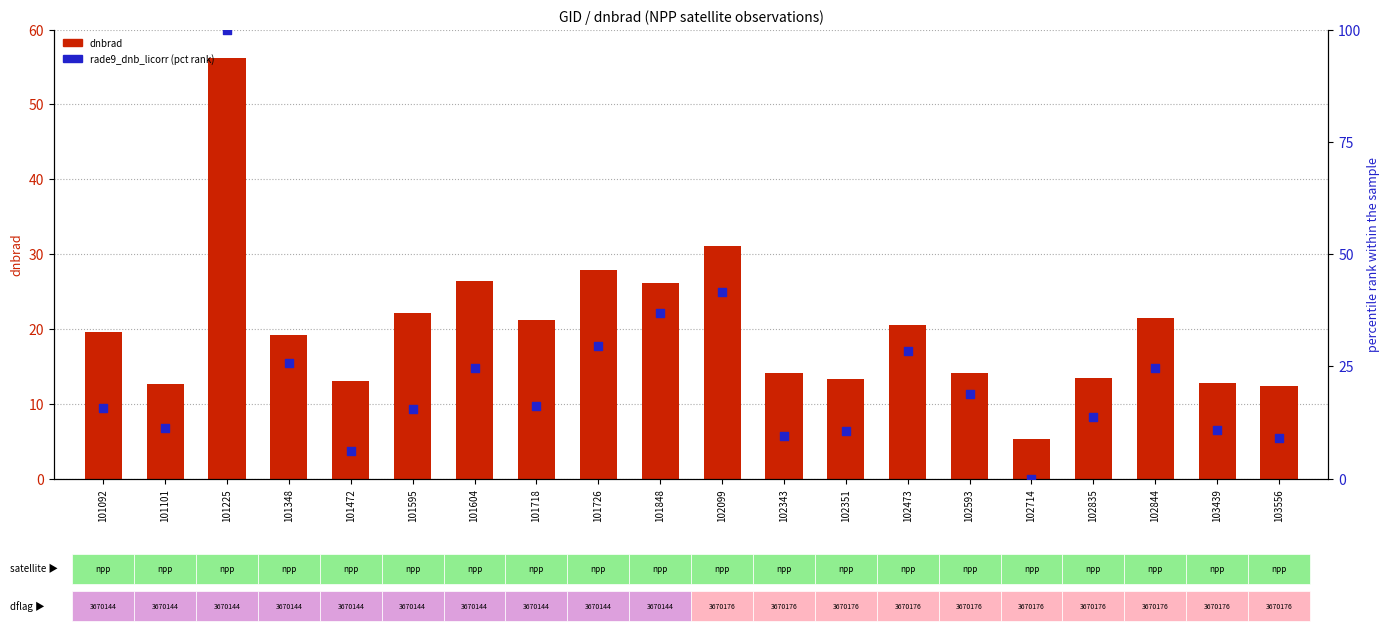

At how many categories does at least one series exceed 28?

5